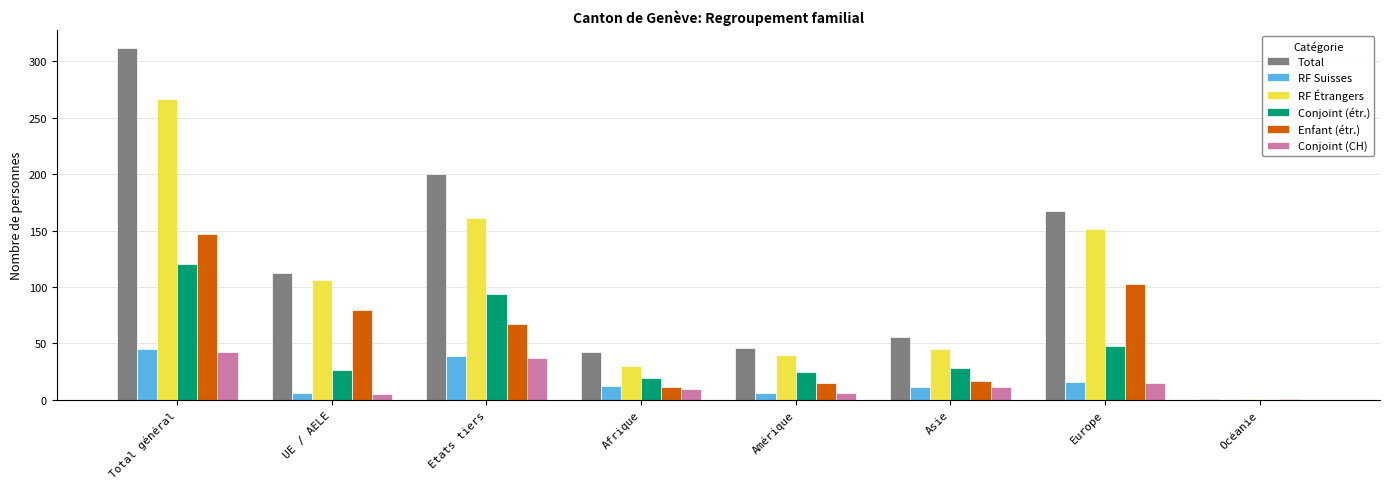

Between Amérique and Europe, which series saw the biggest shift?

Total